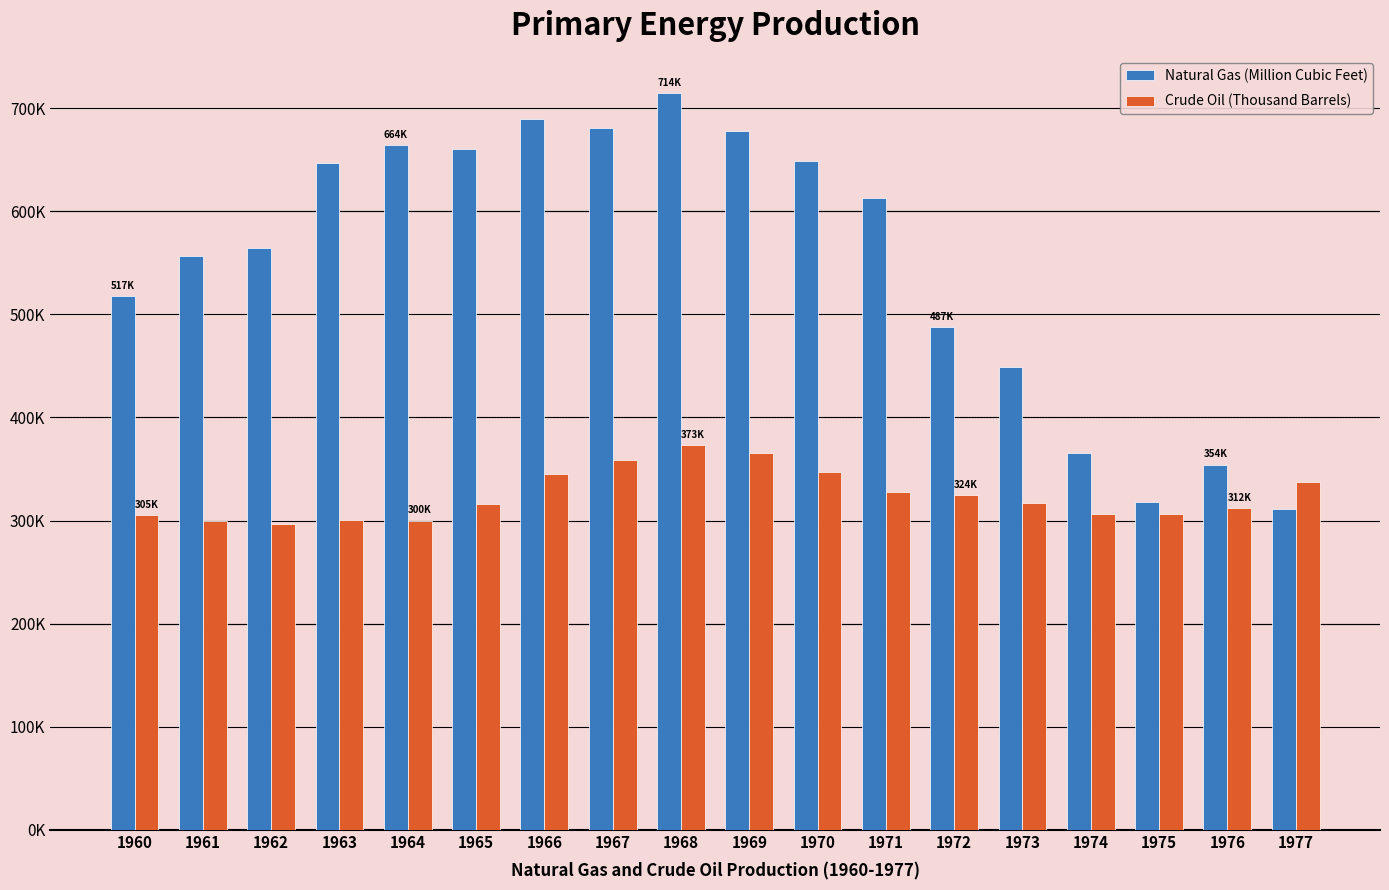

List the series in order of their peak value, lowest first.

Crude Oil (Thousand Barrels), Natural Gas (Million Cubic Feet)